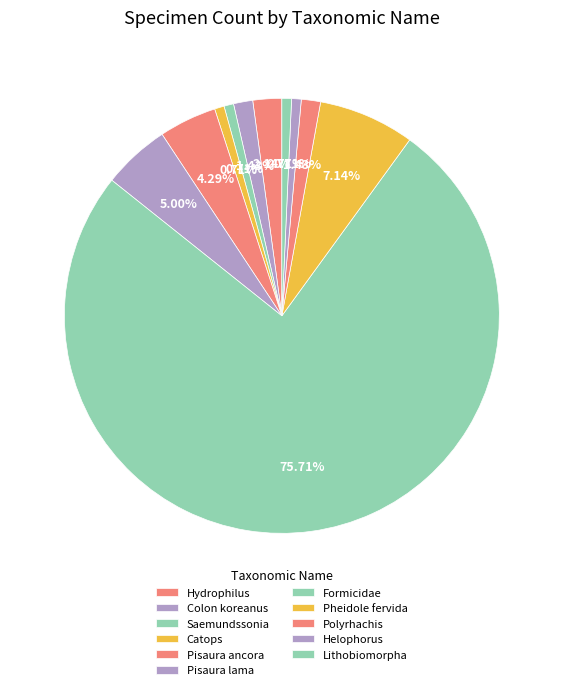

How many slices are in this pie chart?

11